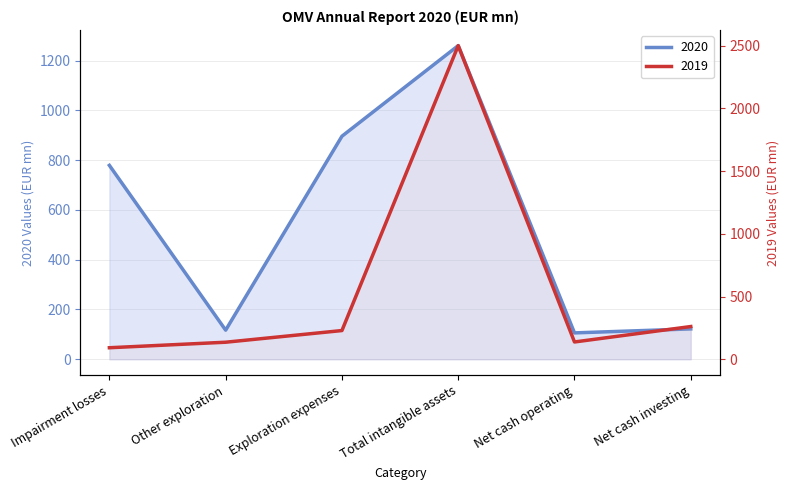

How many intersections are there between 2019 and 2020?

3